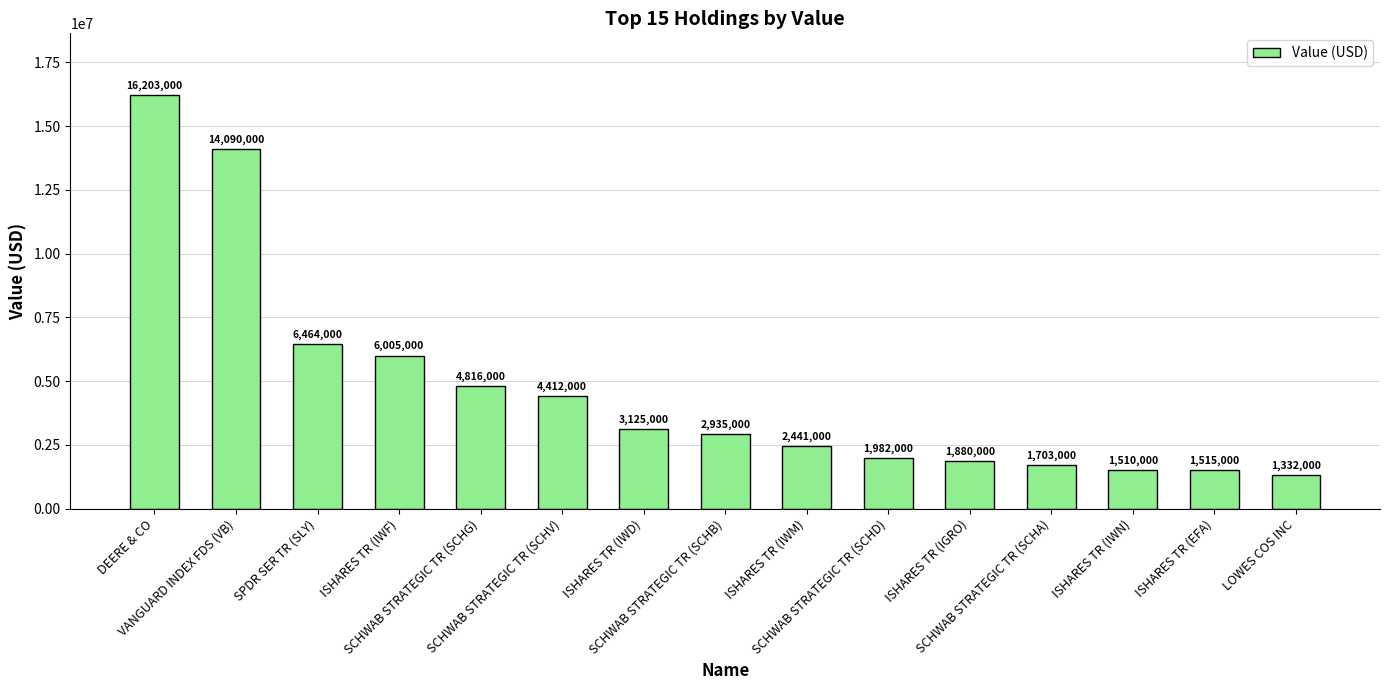

Rank the categories by value from lowest to highest.

LOWES COS INC, ISHARES TR (IWN), ISHARES TR (EFA), SCHWAB STRATEGIC TR (SCHA), ISHARES TR (IGRO), SCHWAB STRATEGIC TR (SCHD), ISHARES TR (IWM), SCHWAB STRATEGIC TR (SCHB), ISHARES TR (IWD), SCHWAB STRATEGIC TR (SCHV), SCHWAB STRATEGIC TR (SCHG), ISHARES TR (IWF), SPDR SER TR (SLY), VANGUARD INDEX FDS (VB), DEERE & CO